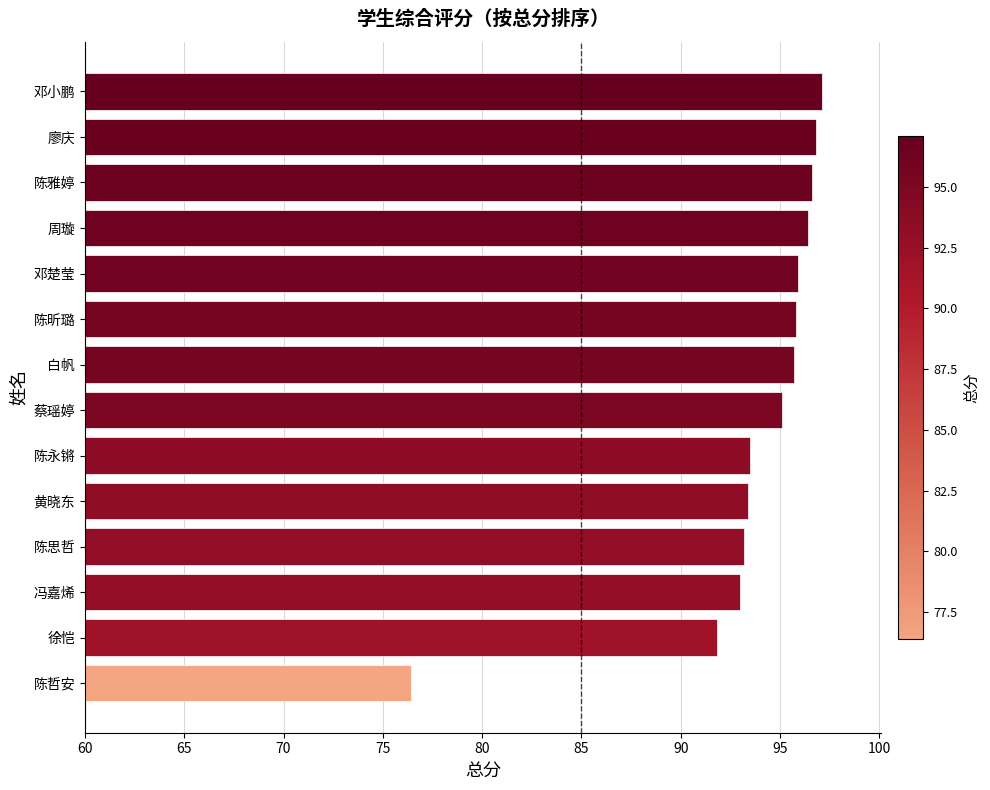

Does the chart contain any negative values?

No